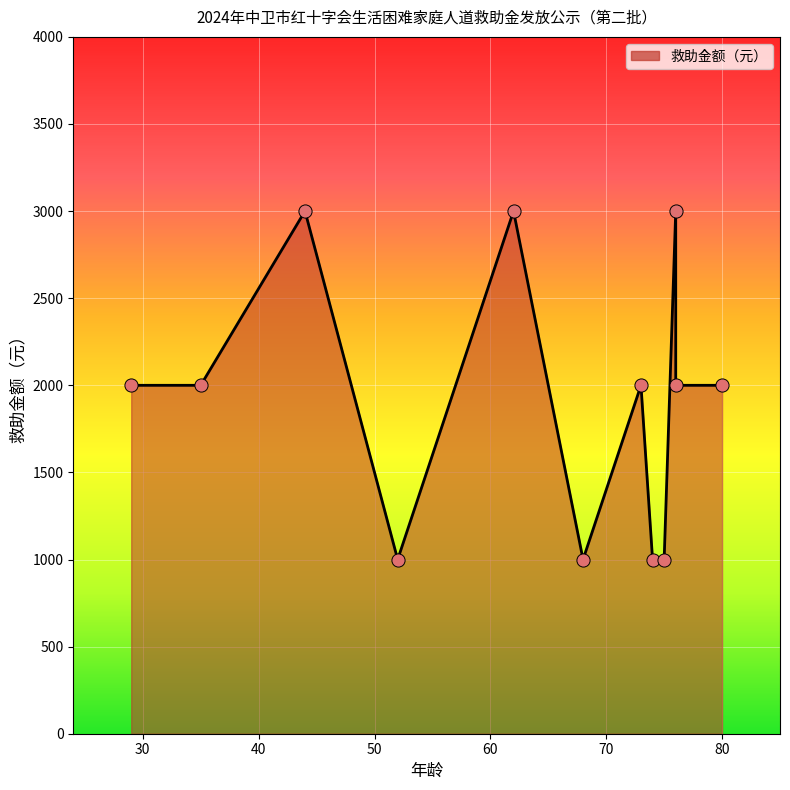

Between 80 and 76, which is larger?

80